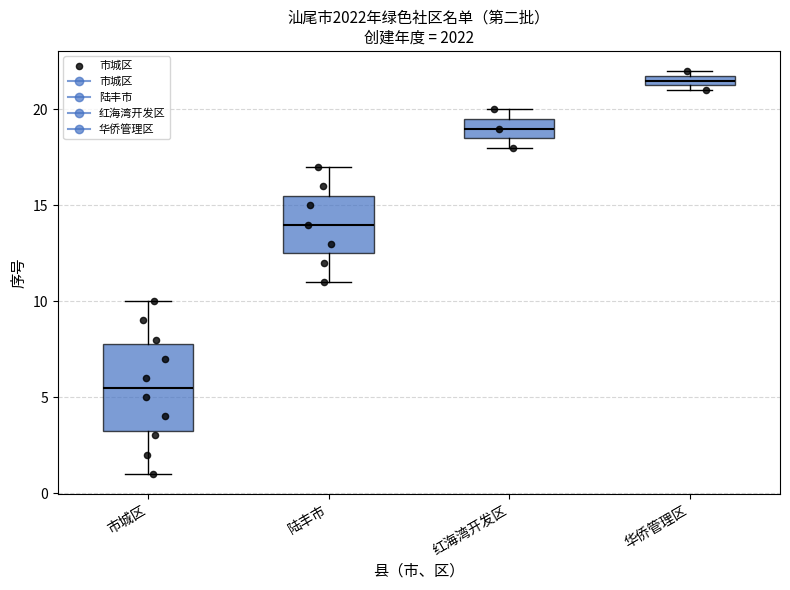

Which box's median line is the highest?

华侨管理区